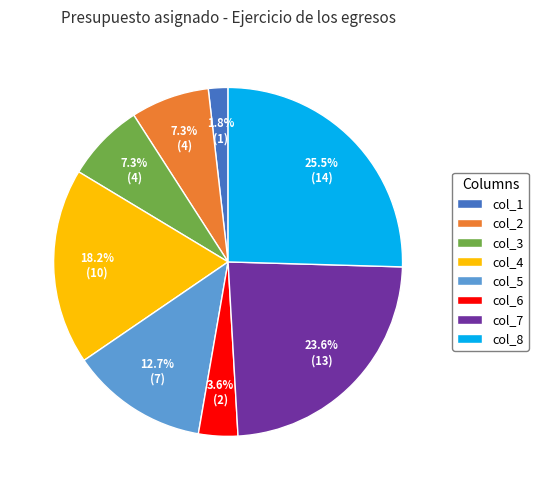

Between col_7 and col_3, which is larger?

col_7